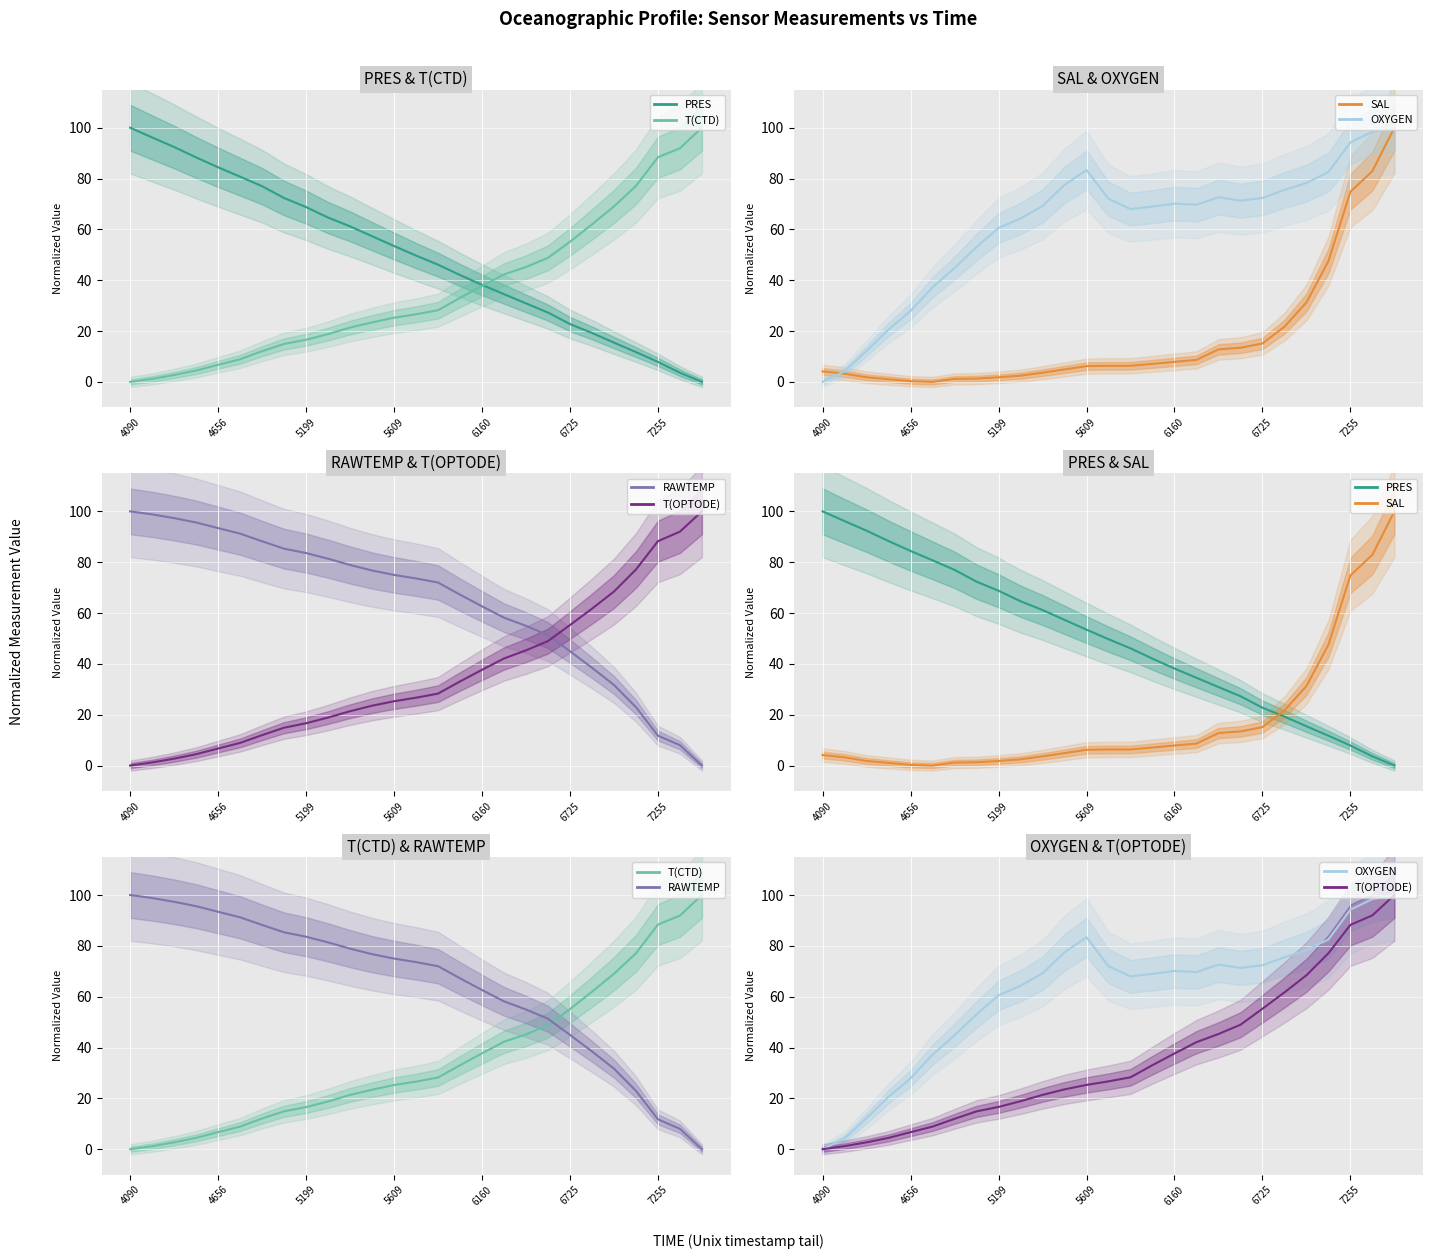

How many positive values does the T(CTD) series have?

26